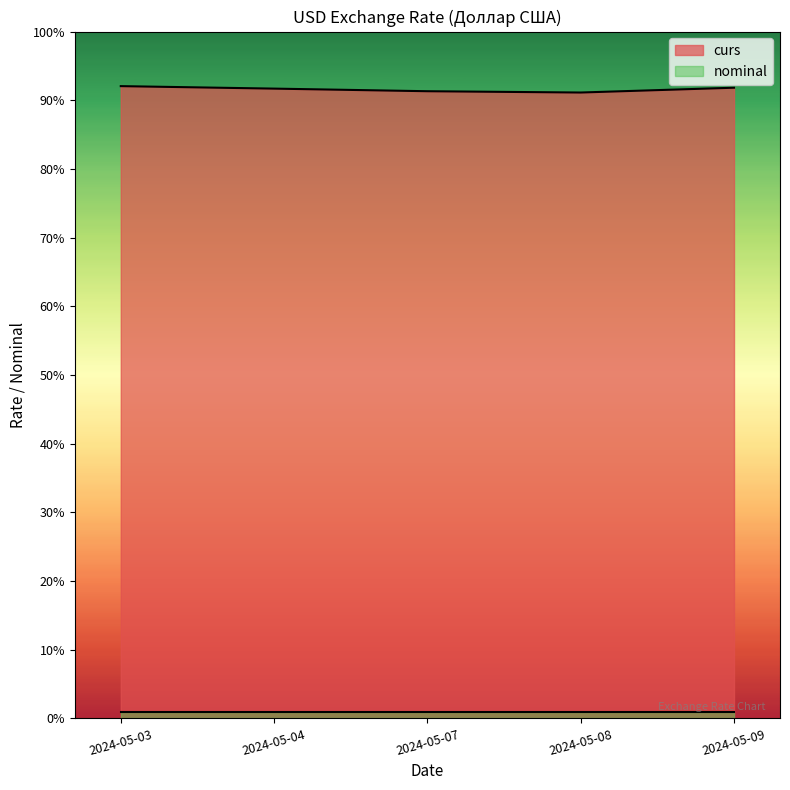

What is the difference between the values at 2024-05-09 and 2024-05-07?

0.5